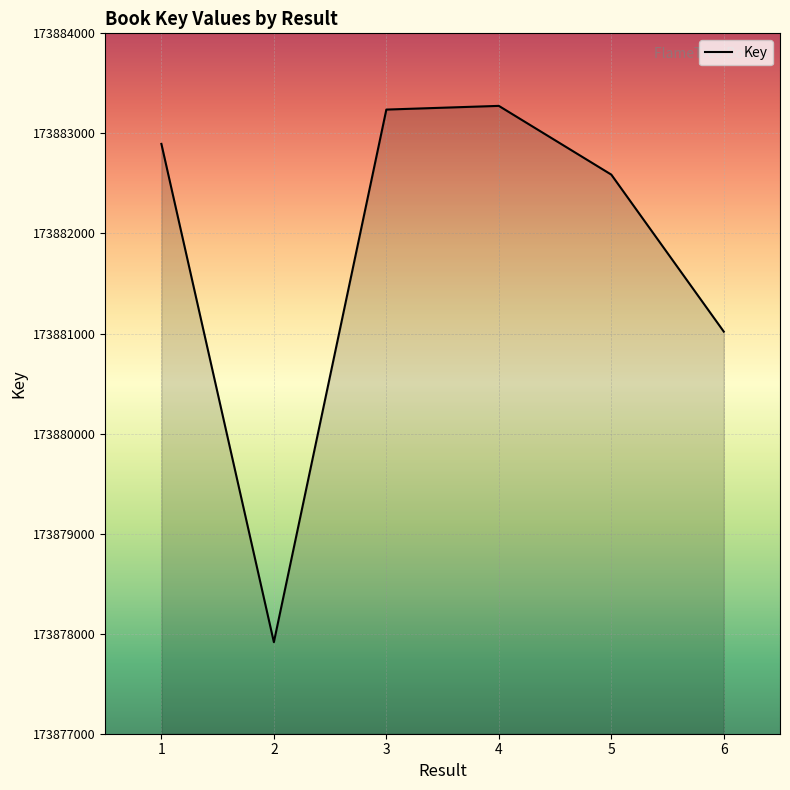

What is the greatest value displayed?

173883275